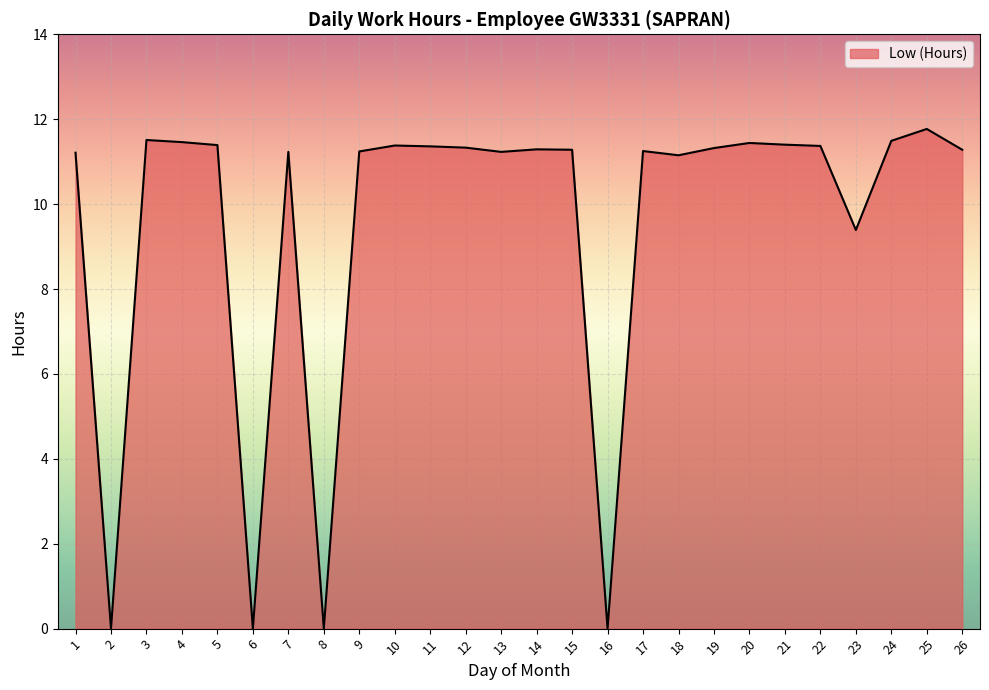

Count the number of data series in this chart.

1